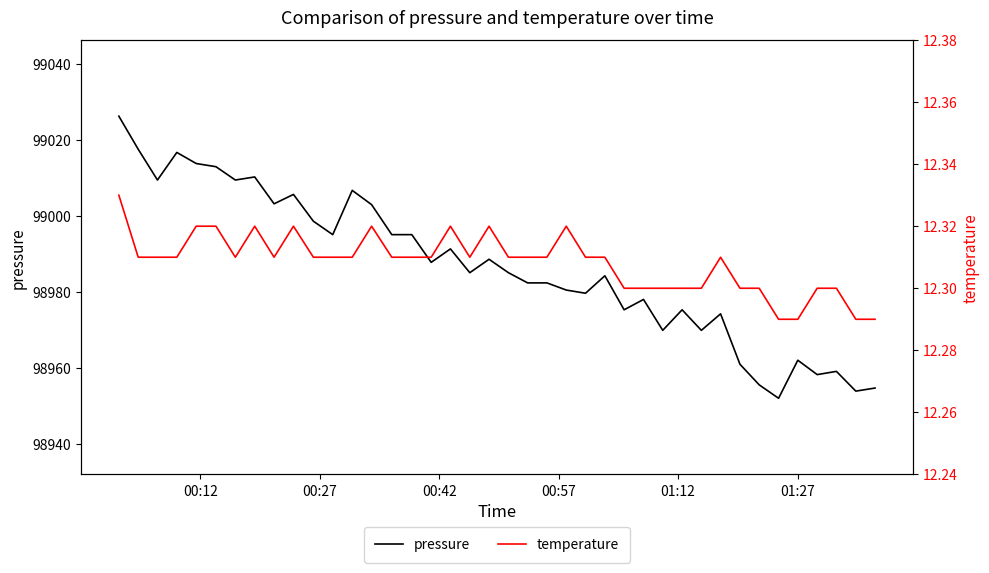

What is the value of the temperature point at the 18th from the left?

12.3